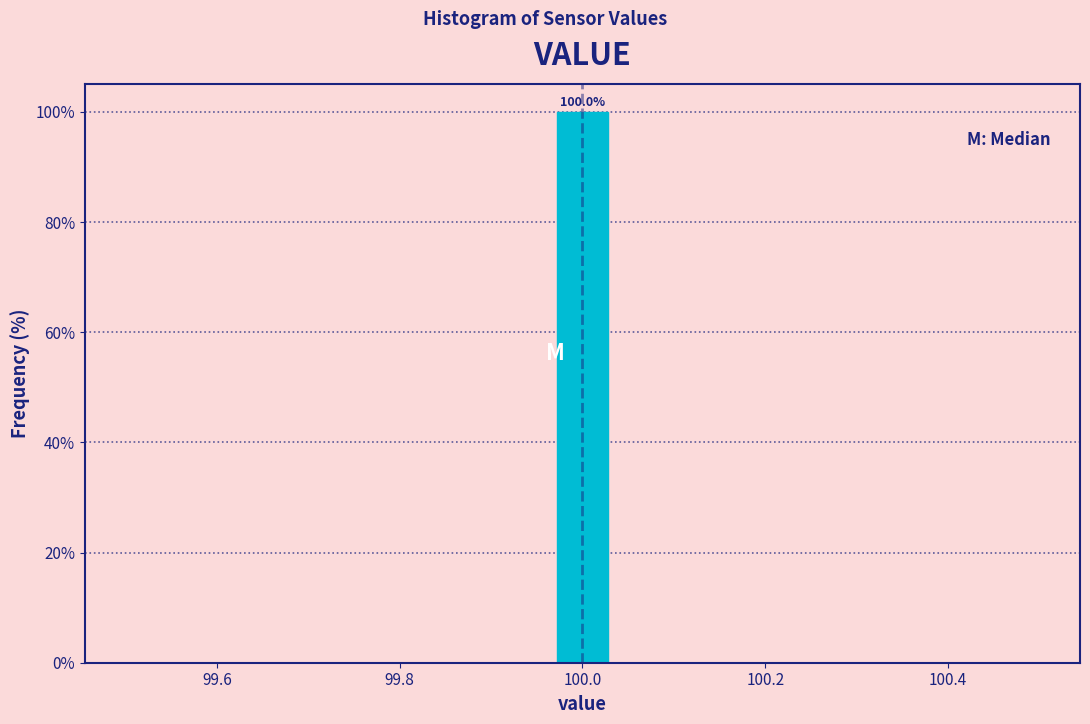

Read against the x-axis, roughly where is the centre of the tallest bar?

100.00